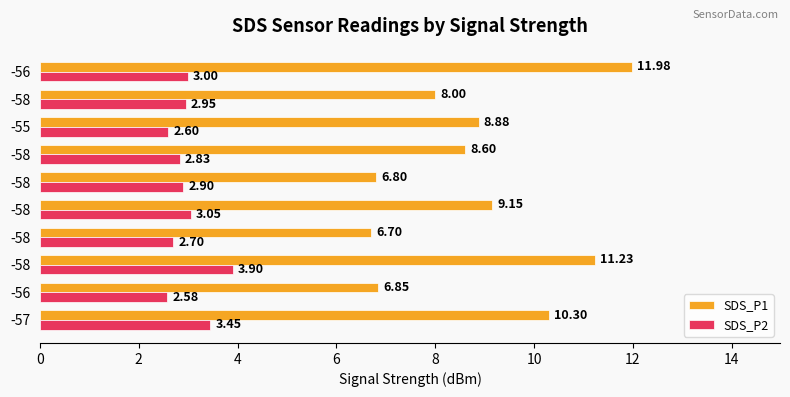

What are all the series names shown in the legend?

SDS_P1, SDS_P2